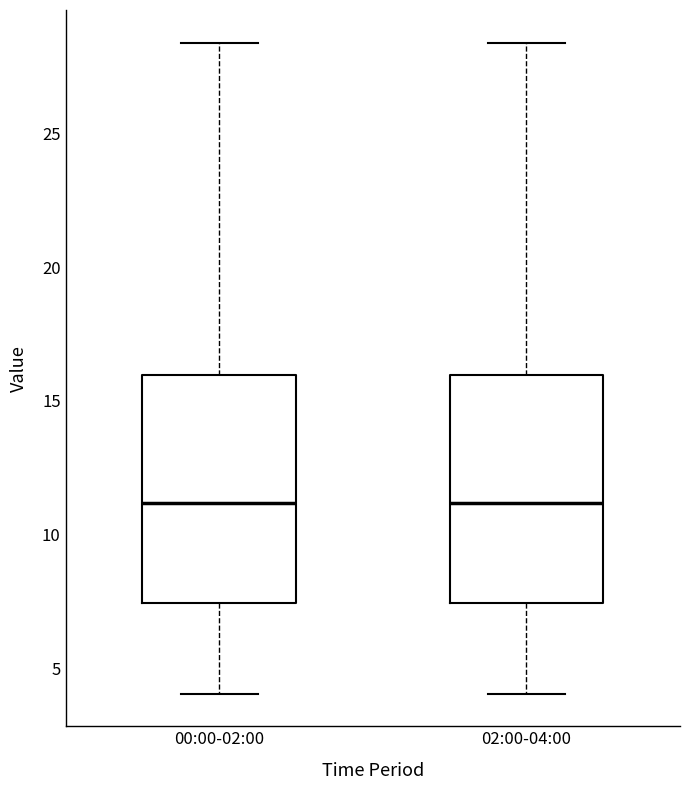

Where does the upper whisker of the box for 02:00-04:00 end on the y-axis? The values are not printed on the chart, so give them approximately, as read against the axis.

28.5